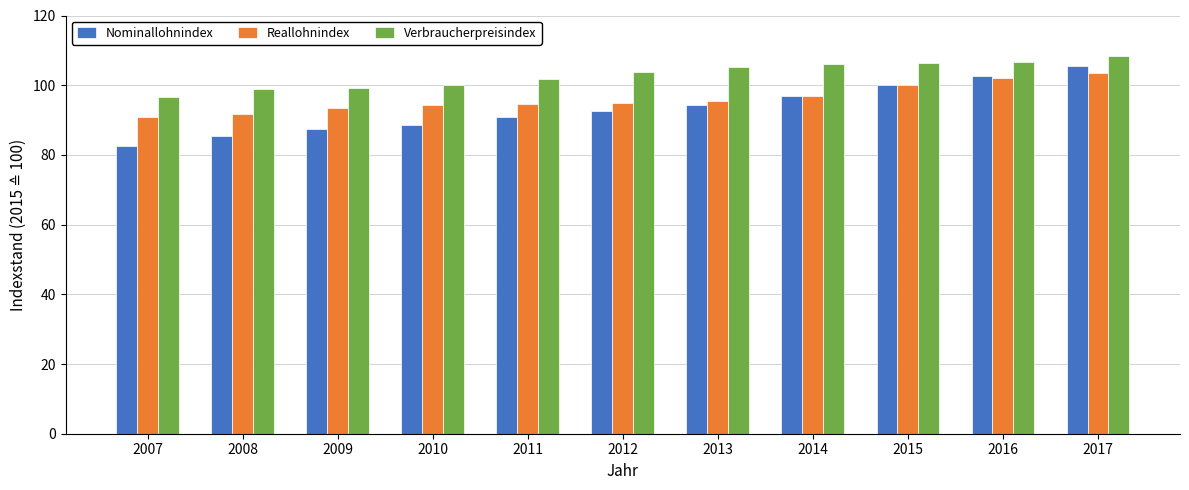

What is the spread (max minus min) of values at 2010?

11.3